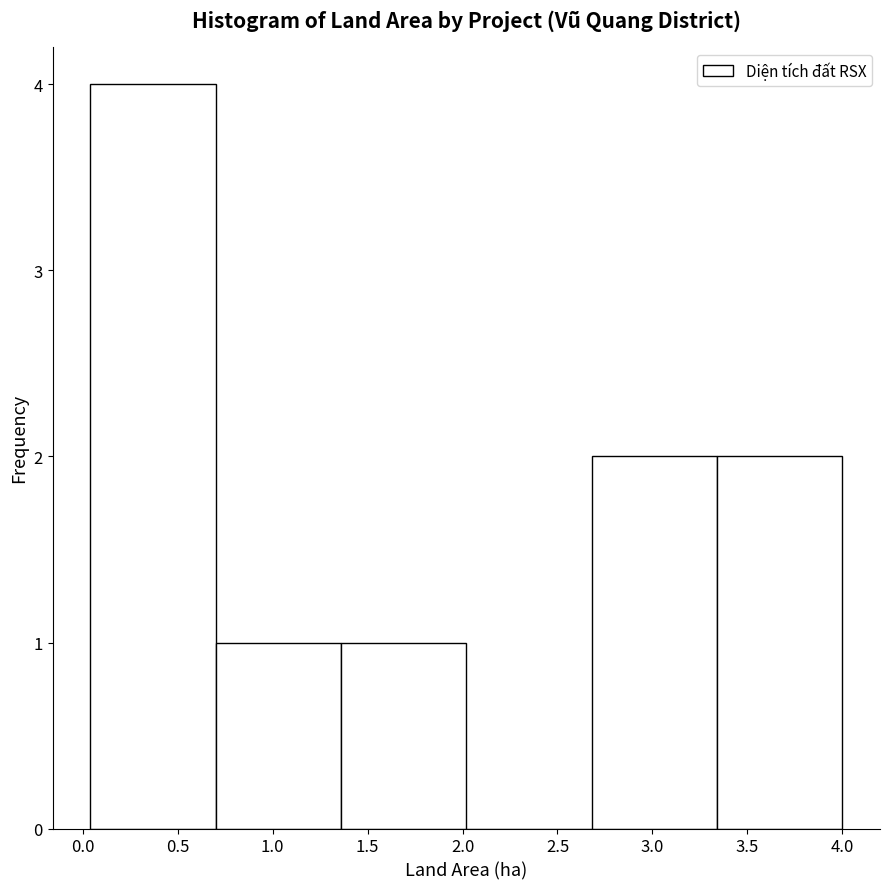

Reading left to right, transcribe this chart: for each bar, give the range it covers on the x-axis and its height. Neither the bar edges nor the heights are printed on the chart, so give them approximately, as read against the axes.

0.04 to 0.70: 4
0.70 to 1.36: 1
1.36 to 2.02: 1
2.02 to 2.68: 0
2.68 to 3.34: 2
3.34 to 4.00: 2